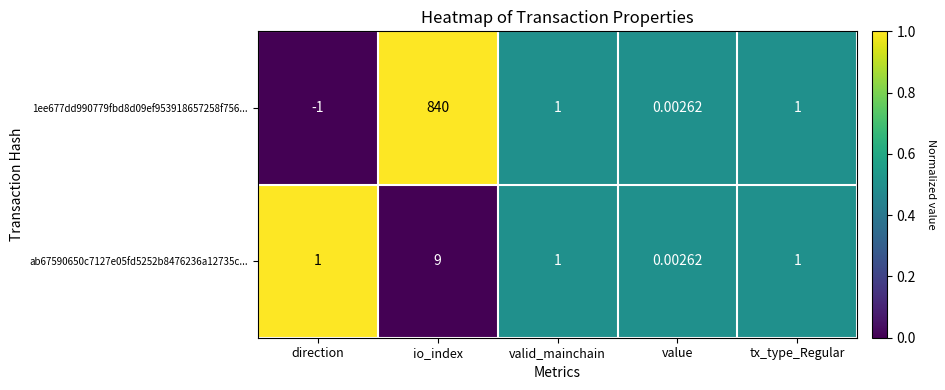

Count the number of categories in the chart.

5